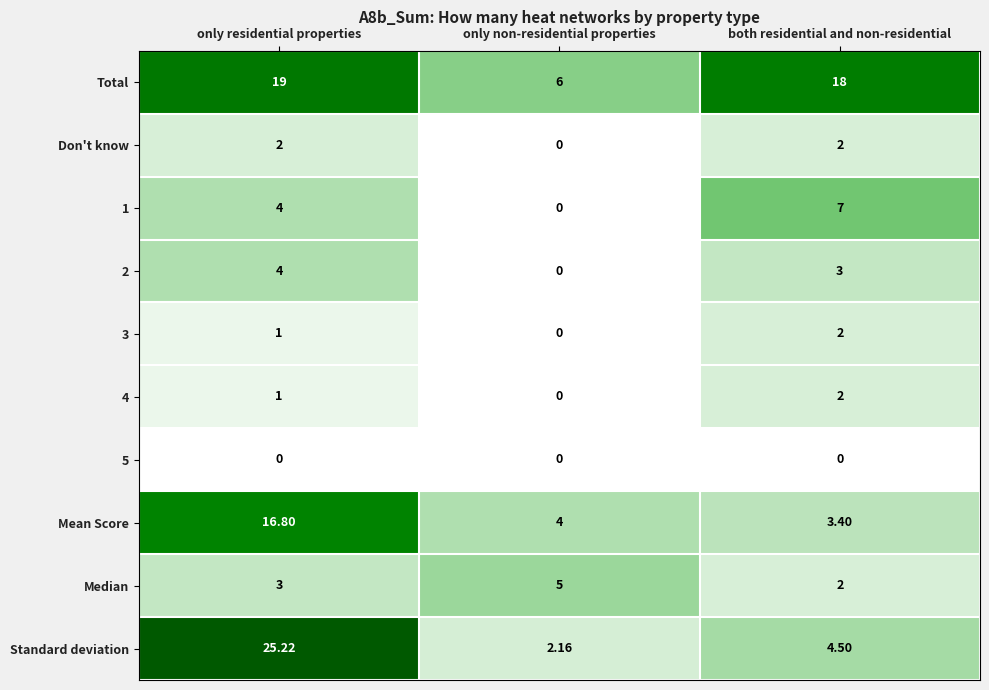

At which label does 2 reach its peak?

only residential properties